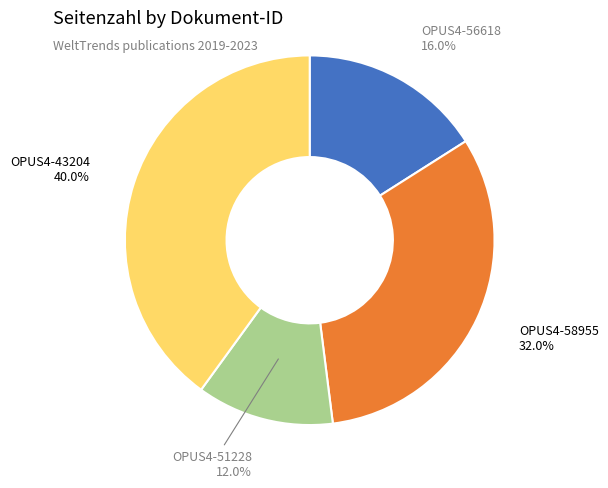

Is it true that OPUS4-58955 is 25% of the pie?

False